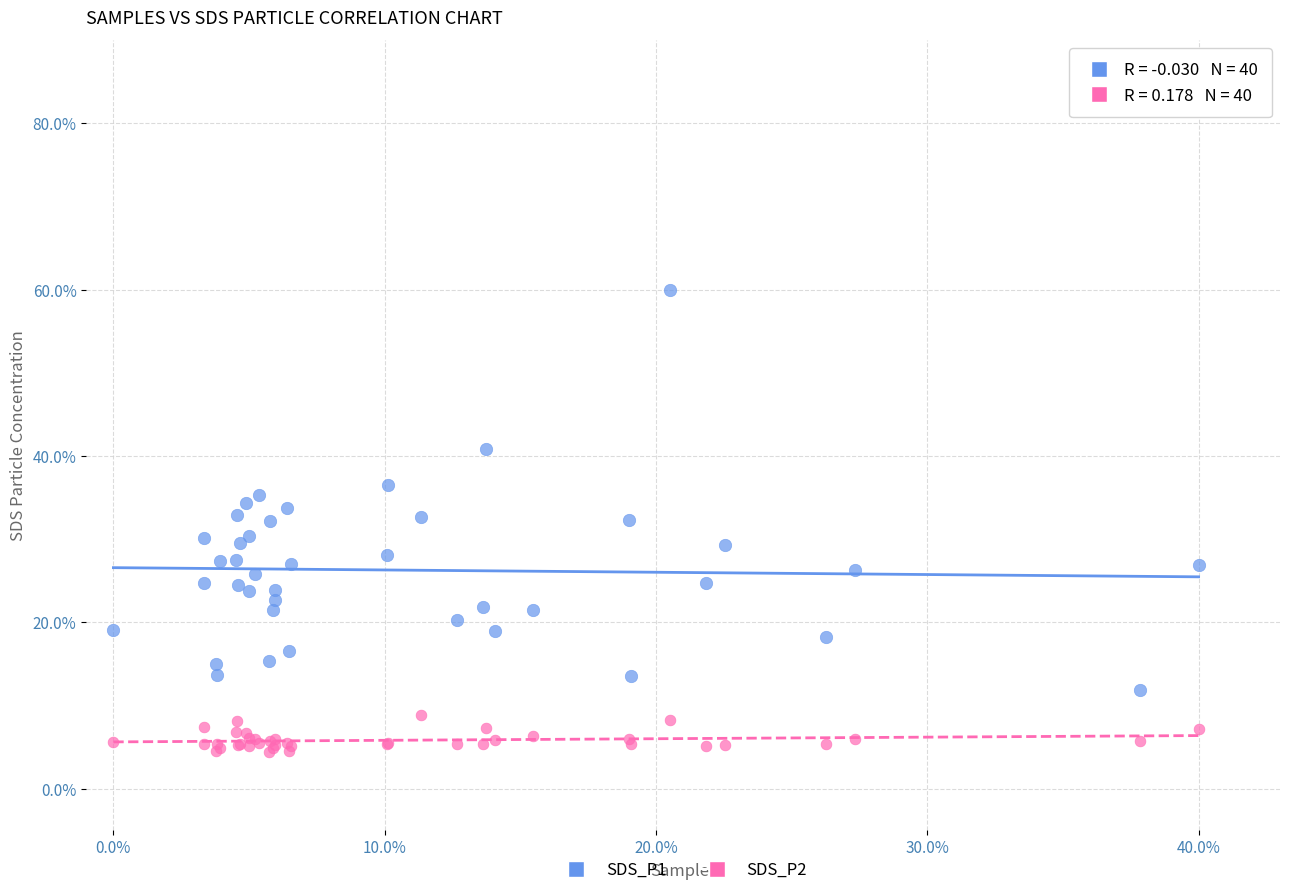

What are all the series names shown in the legend?

SDS_P1, SDS_P2